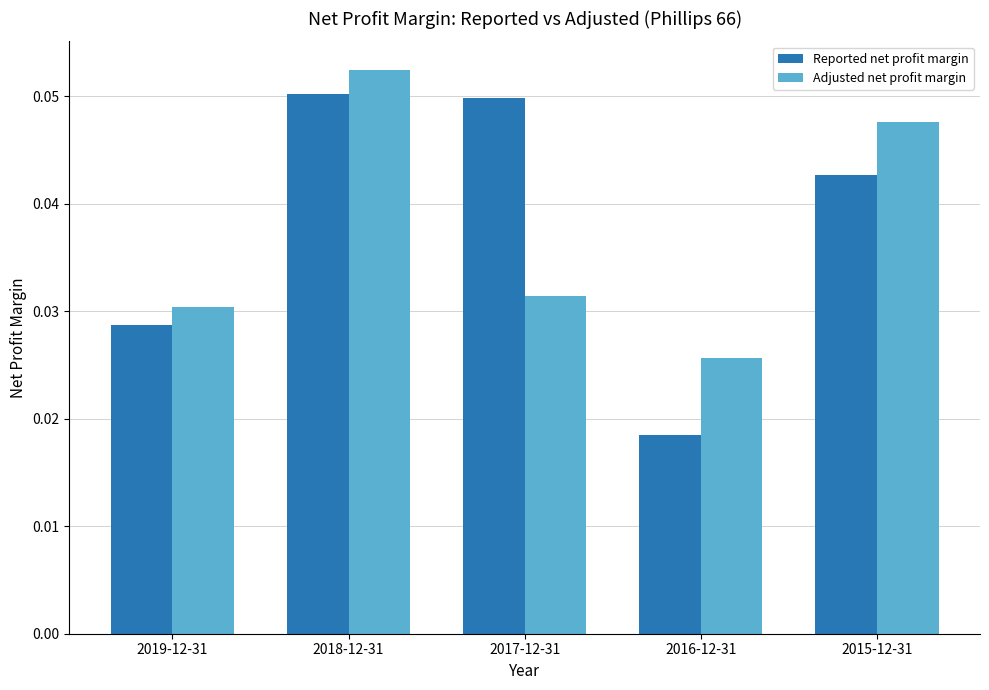

How many categories are shown in the chart?

5